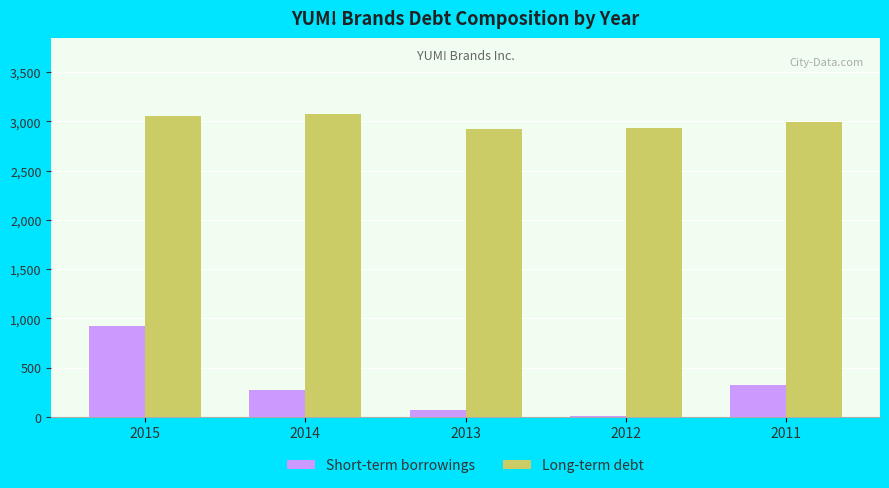

What is the total value across all series at 2013?

2989